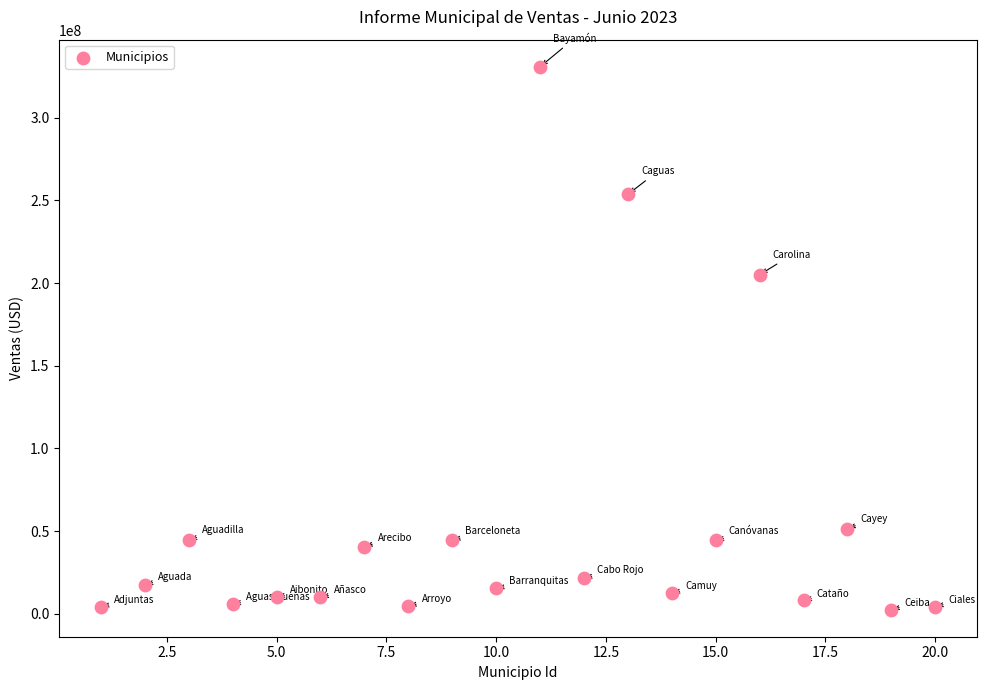

What Y value in the scatter plot is closest to 166653250?

204999489.5